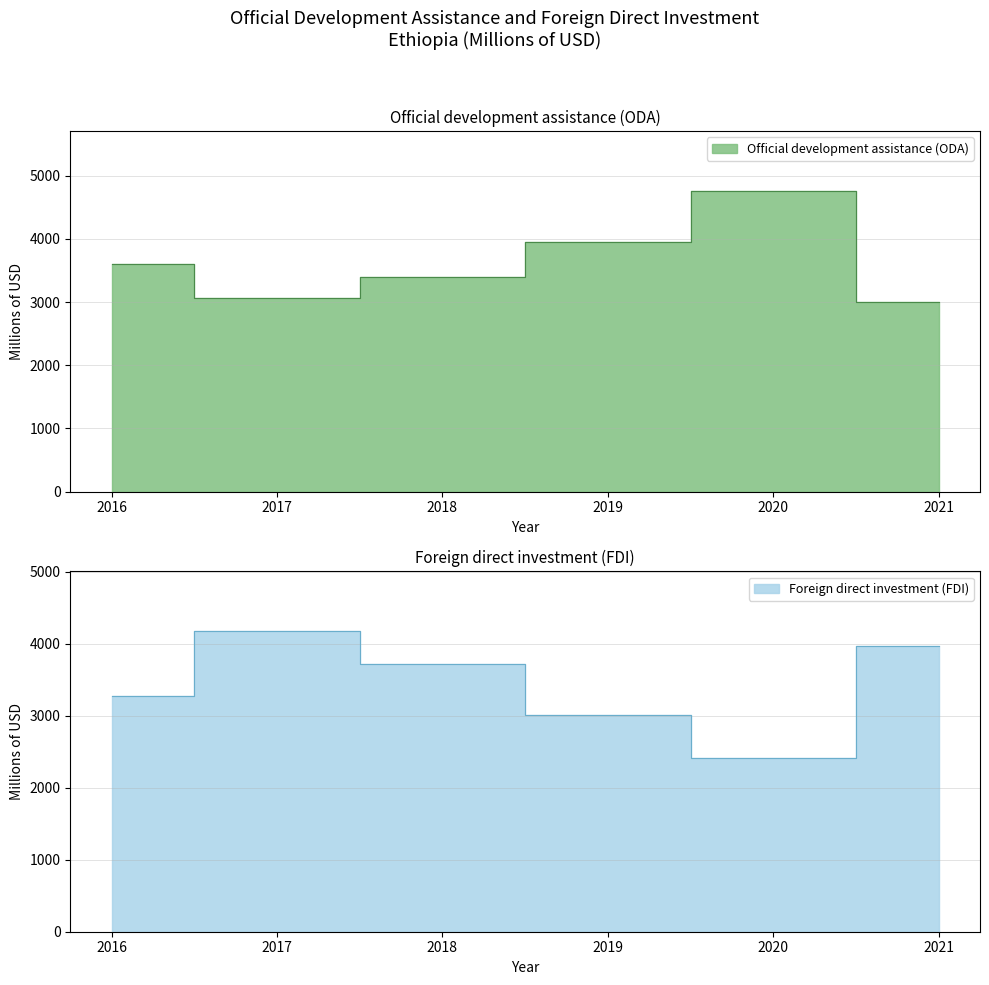

Which category has the lowest value in the Official development assistance (ODA) series?

2021